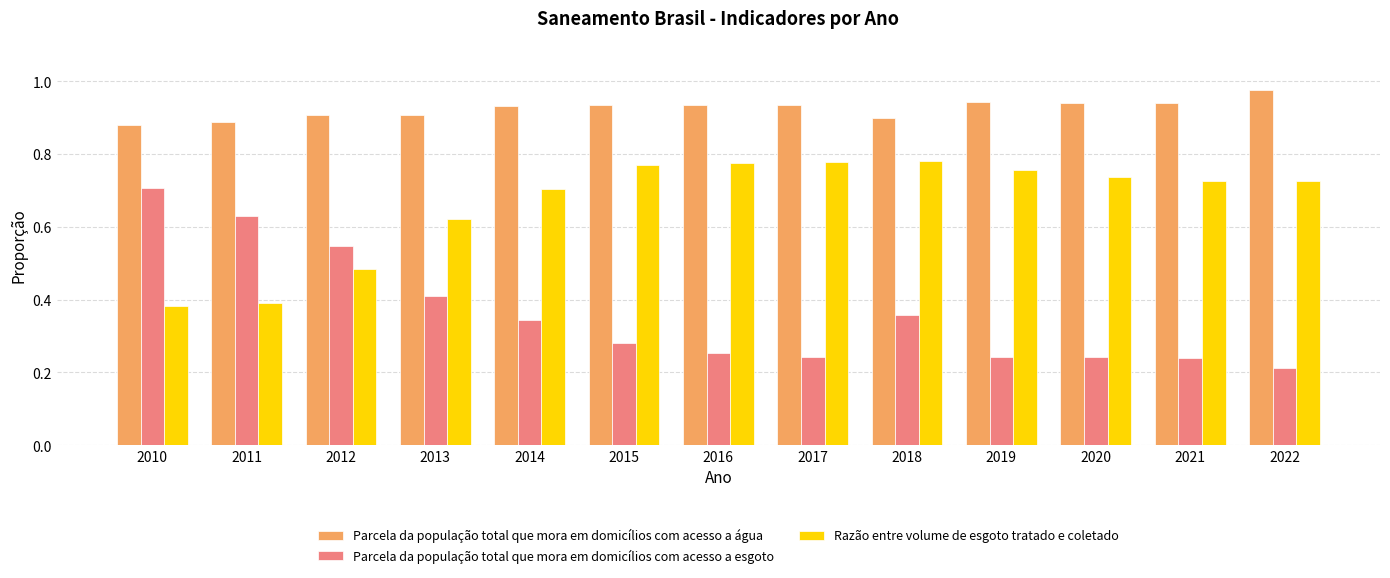

The value of Razão entre volume de esgoto tratado e coletado at 2014 is 1.0. True or false?

False